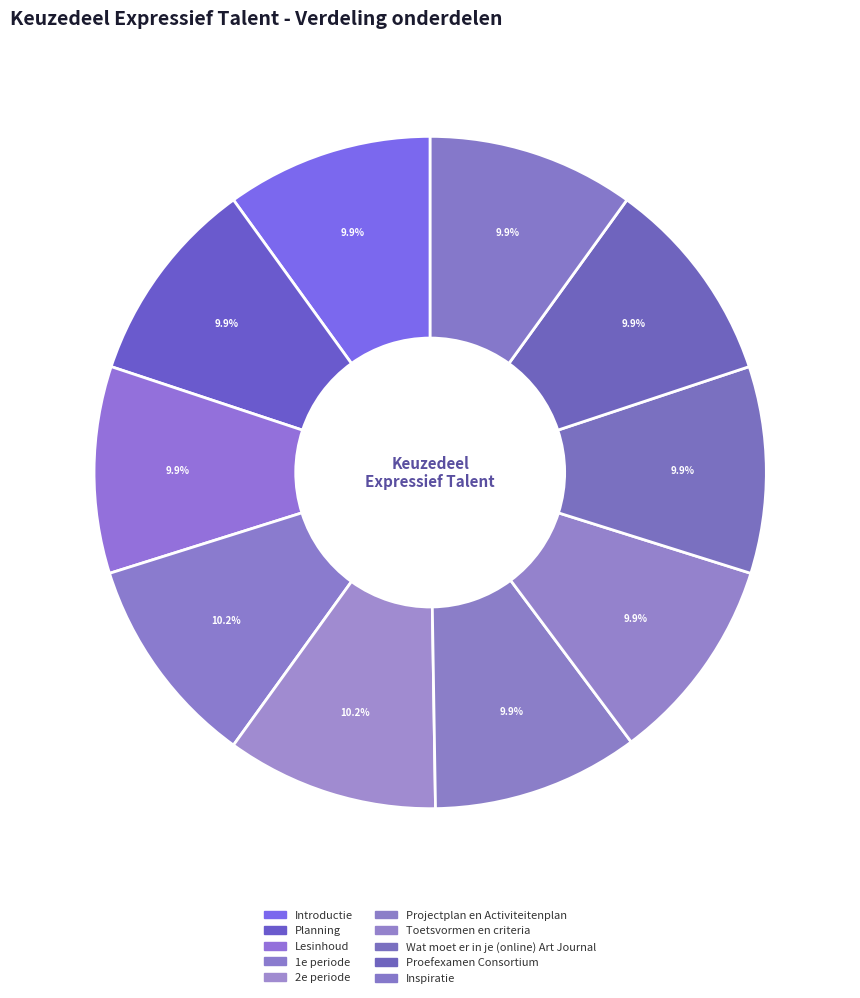

To the nearest percent, what portion does Projectplan en Activiteitenplan represent?

10%